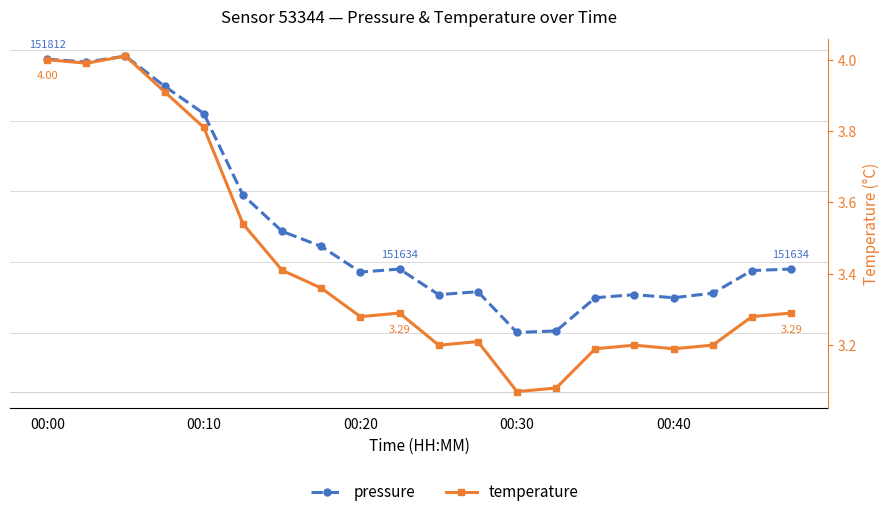

True or false: temperature has a value of 3.5 at 5.

True